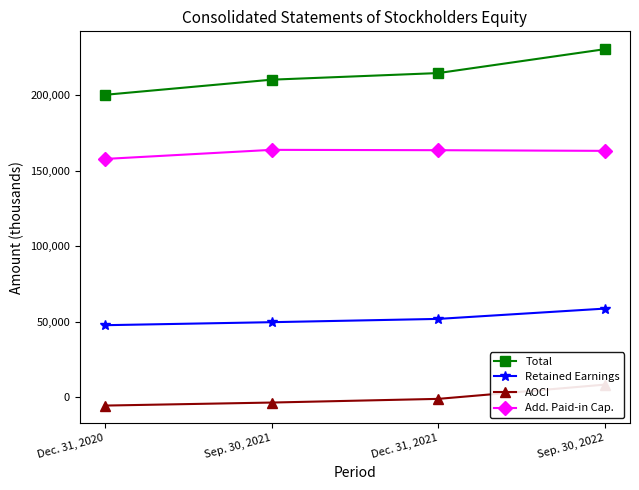

At which label does Retained Earnings first exceed 51881?

Sep. 30, 2022